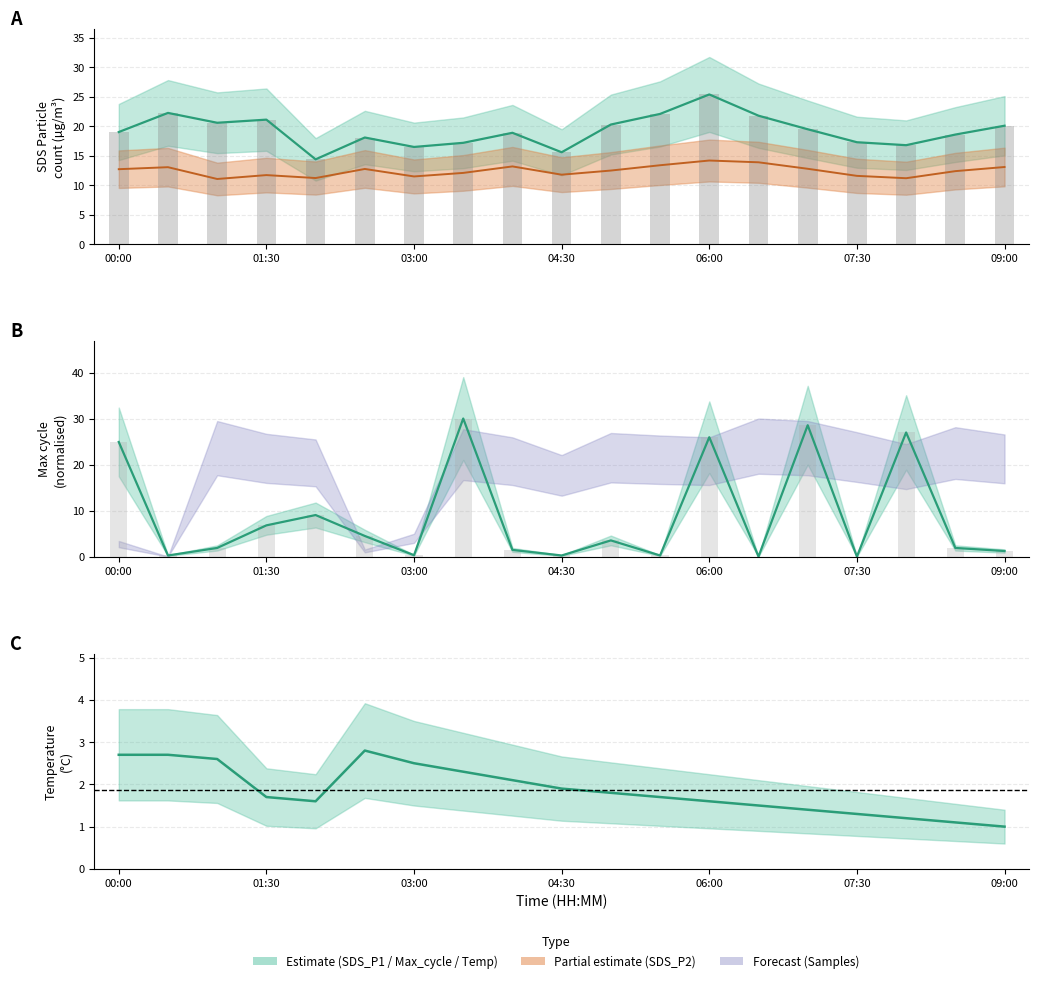

List the series in order of their peak value, highest first.

Max_cycle, SDS_P1, SDS_P2, Temp